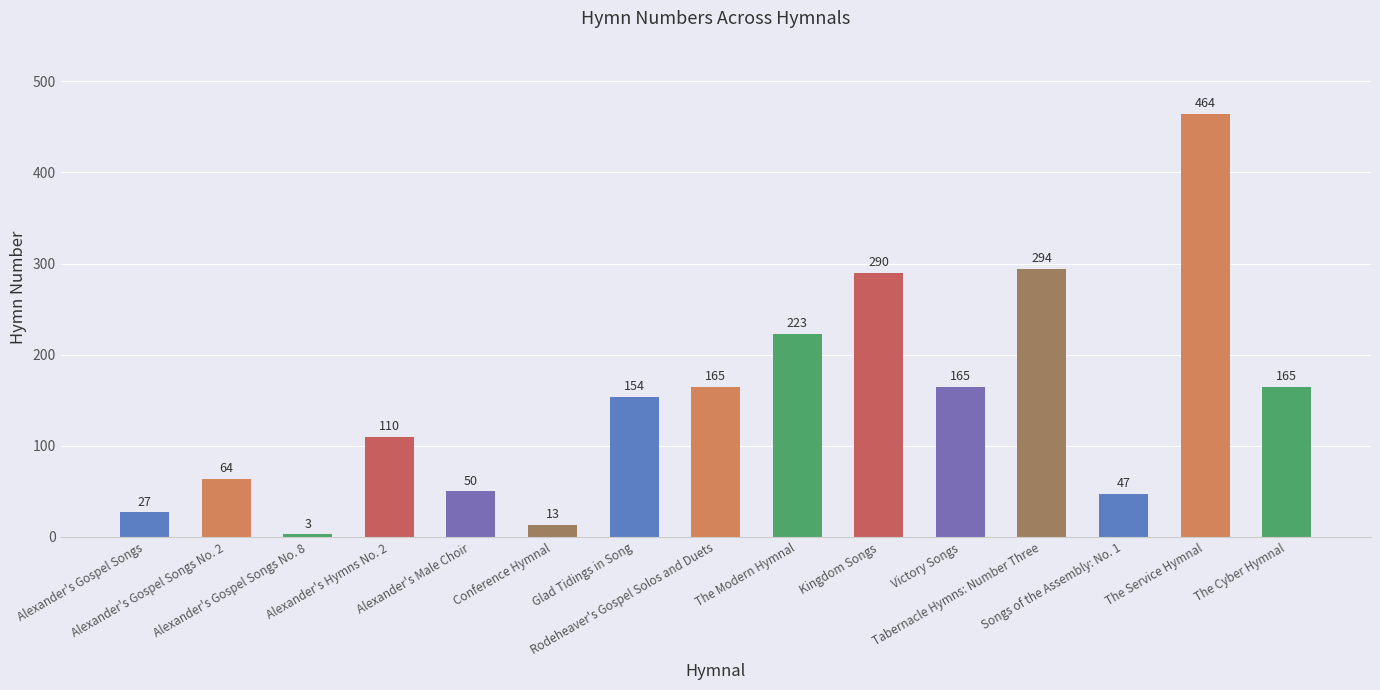

What is the smallest value displayed?

3